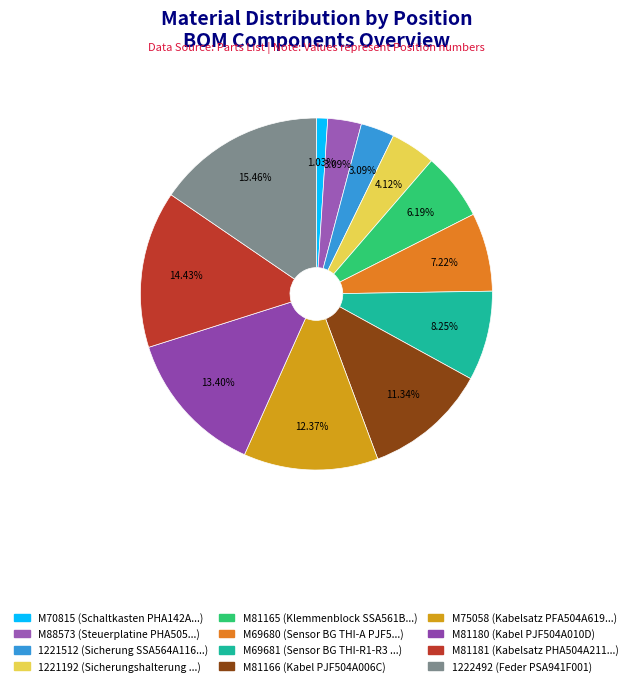

Does any single category account for the majority?

No